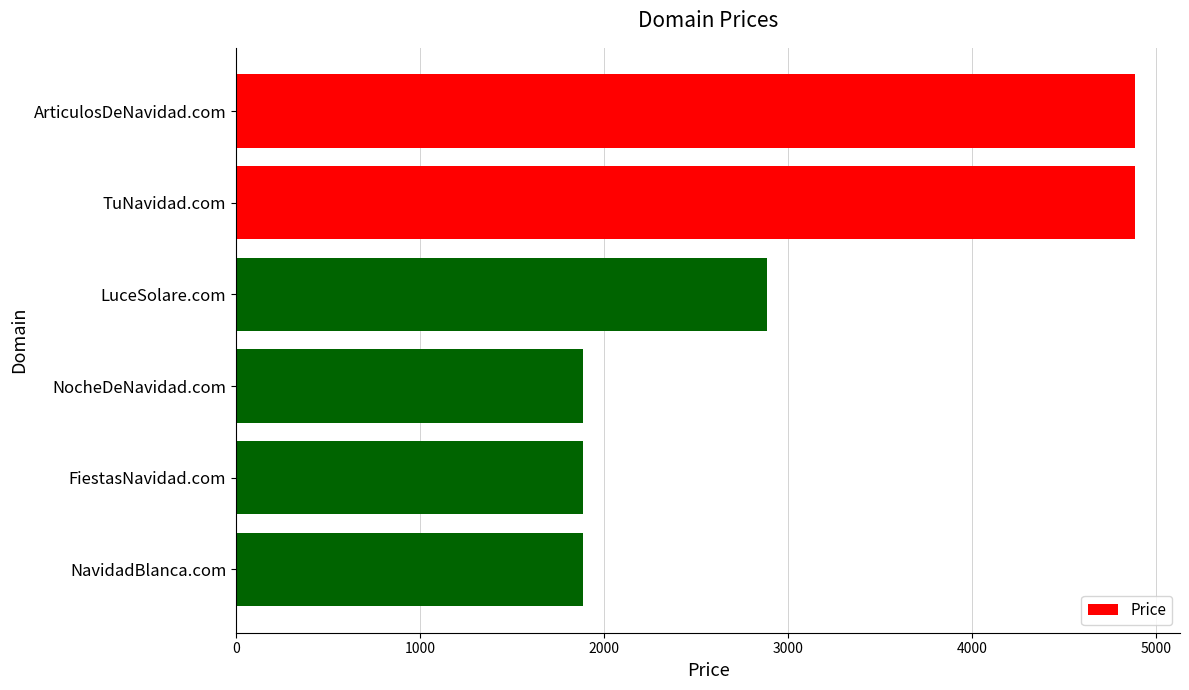

True or false: the data shows 4888 at ArticulosDeNavidad.com.

True